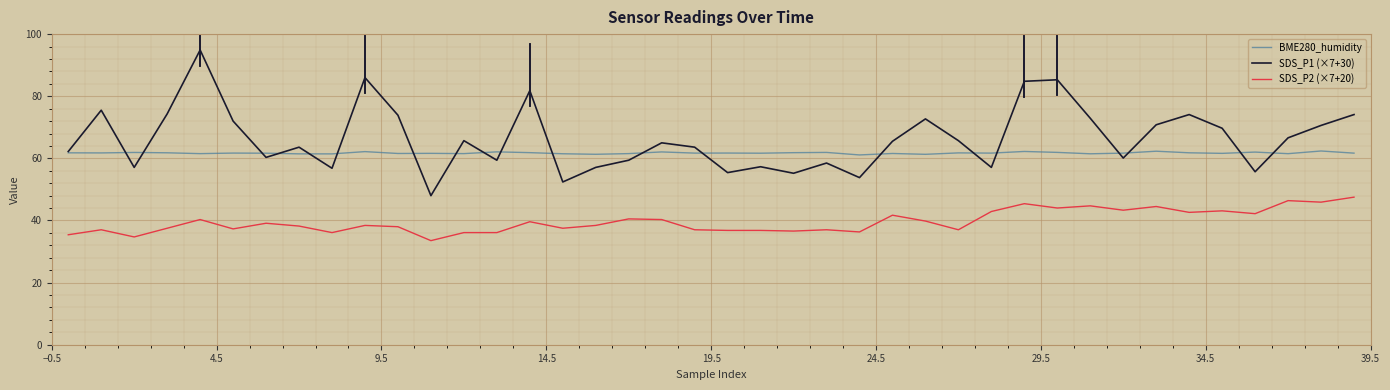

List the series in order of their peak value, highest first.

SDS_P1 (×7+30), BME280_humidity, SDS_P2 (×7+20)